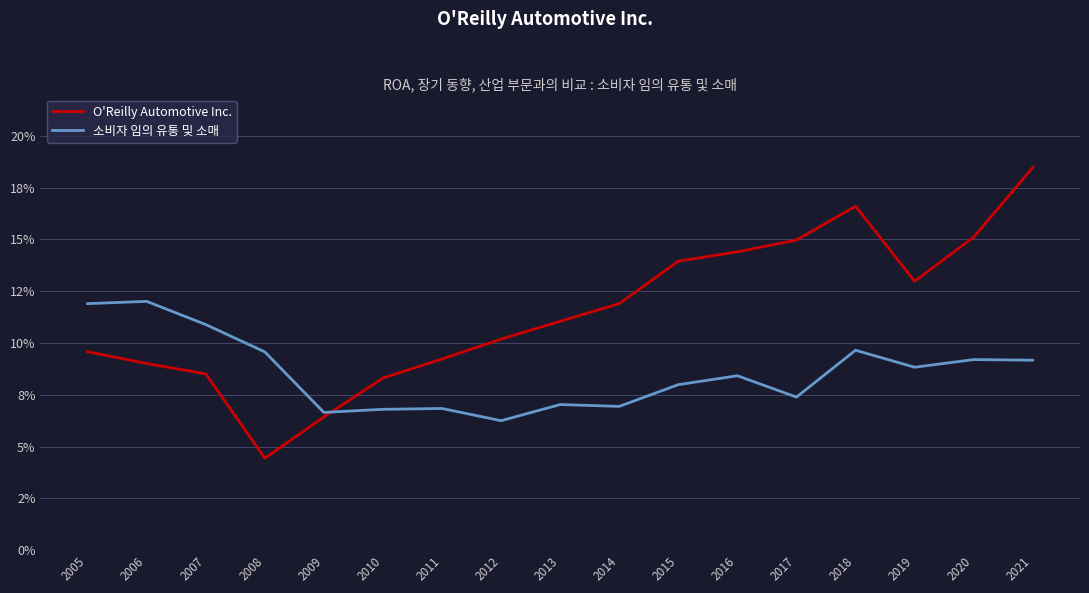

Rank the series by their average value, from highest to lowest.

O'Reilly Automotive Inc., 소비자 임의 유통 및 소매